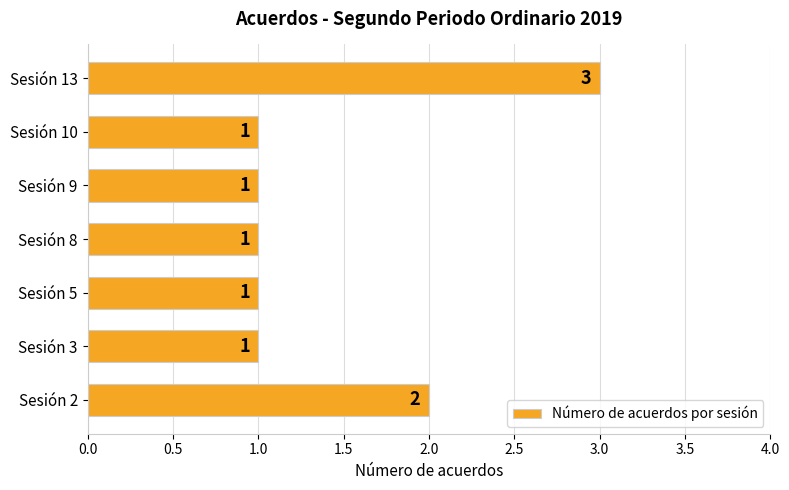

Reading bottom to top, list all the values displayed in this chart.

2	1	1	1	1	1	3